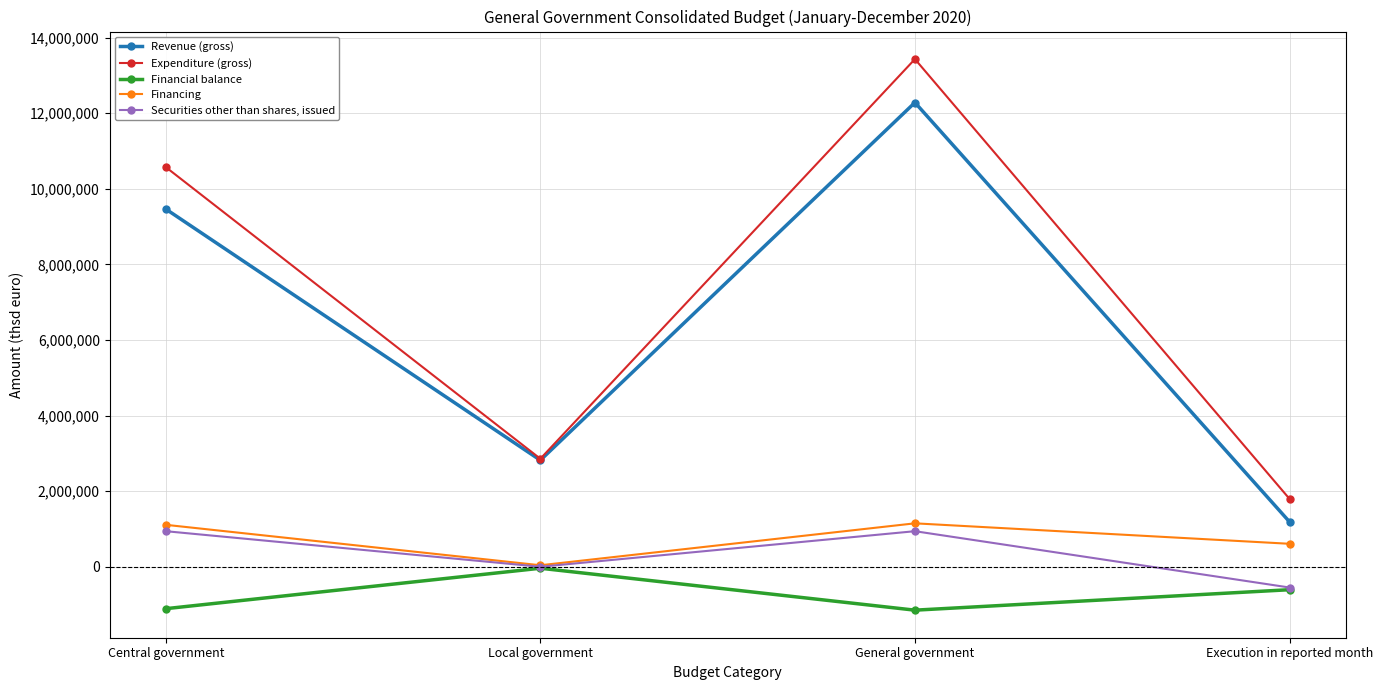

At which category is the sum across all series the highest?

General government